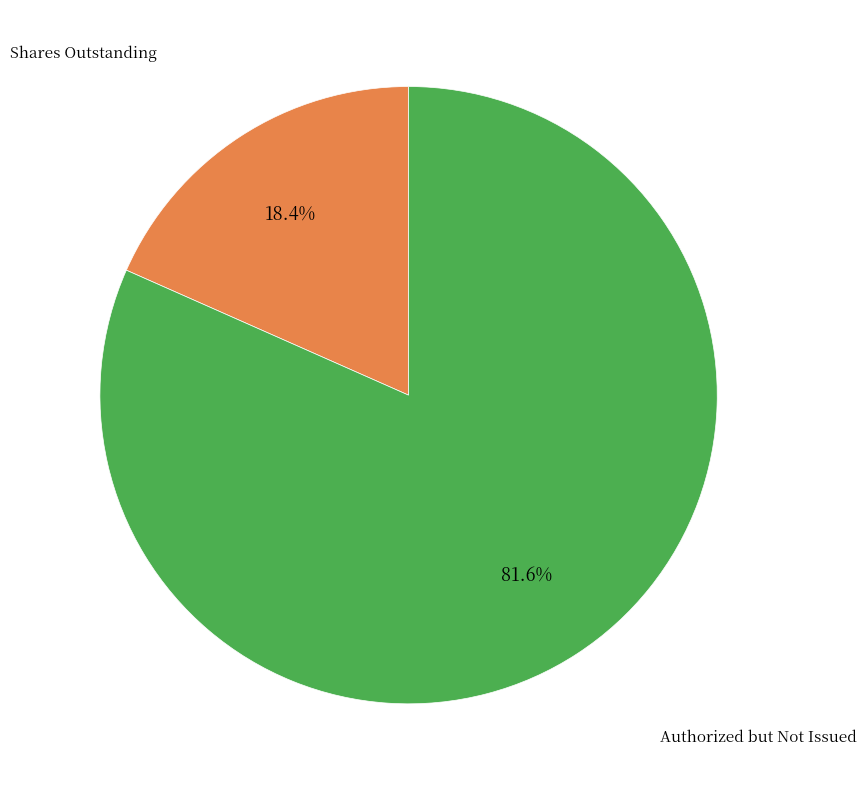

Does any single category account for the majority?

Yes